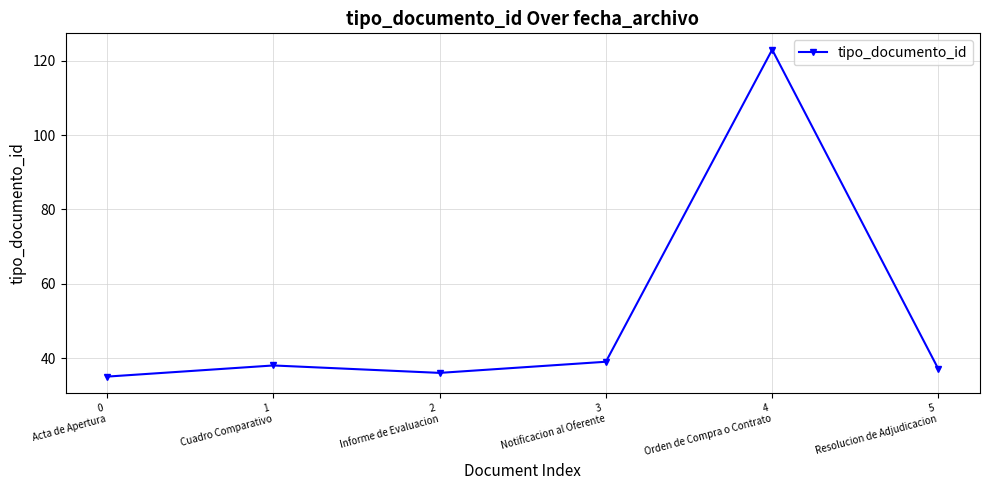

What is the label of the 3rd point from the right?

3
Notificacion al Oferente